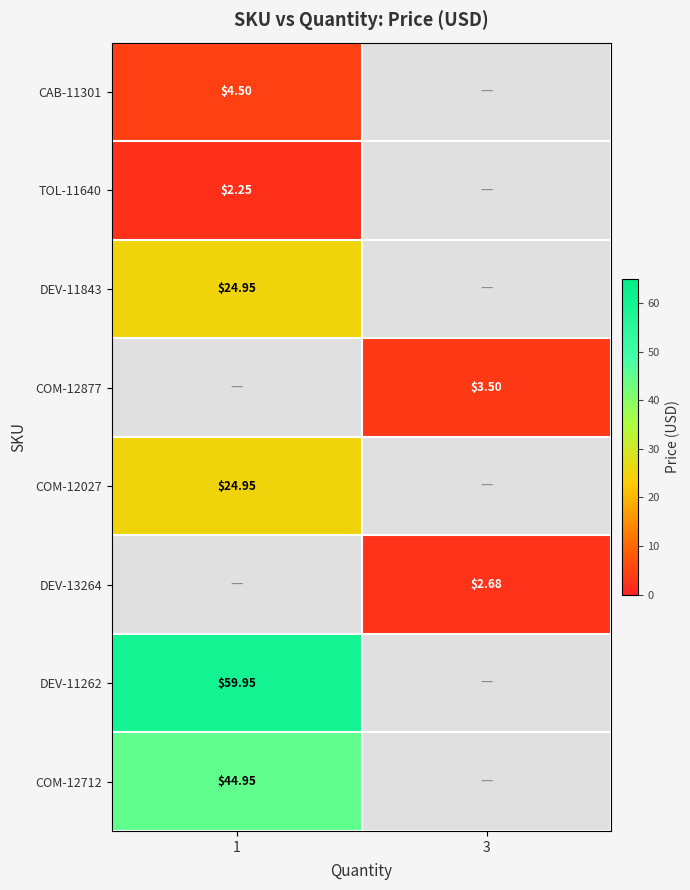

What is the maximum value shown in the chart?

60.0